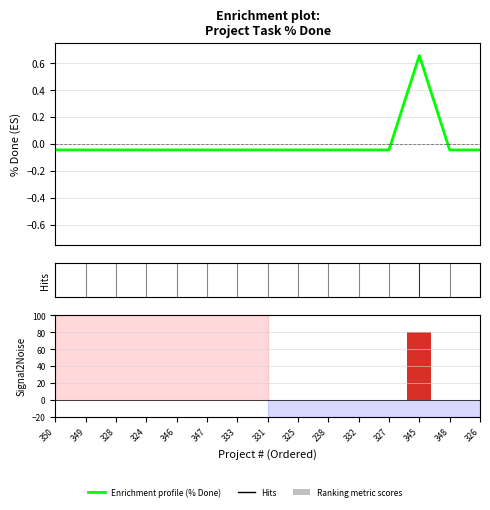

Reading left to right, list all the values displayed in this chart.

% Done: -0.0	-0.0	-0.0	-0.0	-0.0	-0.0	-0.0	-0.0	-0.0	-0.0	-0.0	-0.0	0.7	-0.0	-0.0
% Done metric: 0.0	0.0	0.0	0.0	0.0	0.0	0.0	0.0	0.0	0.0	0.0	0.0	80.0	0.0	0.0